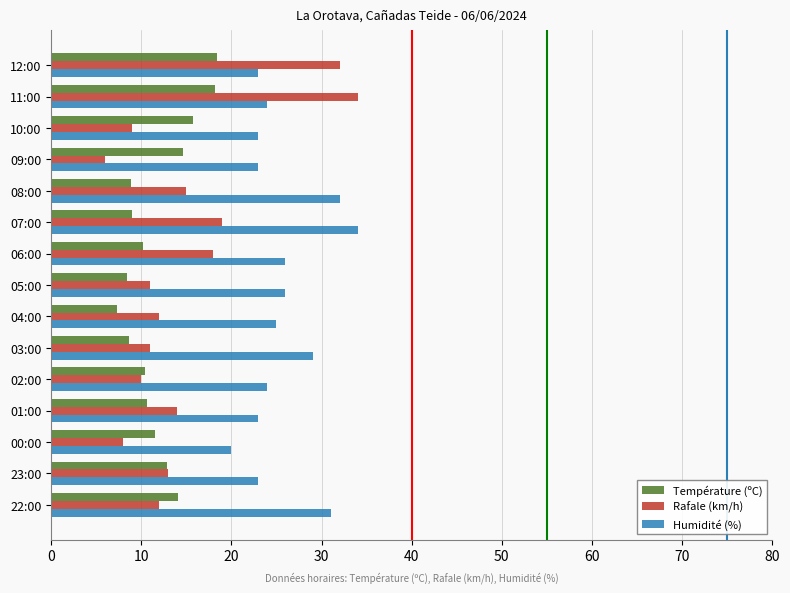

Read the Rafale (km/h) value at 01:00.

14.0